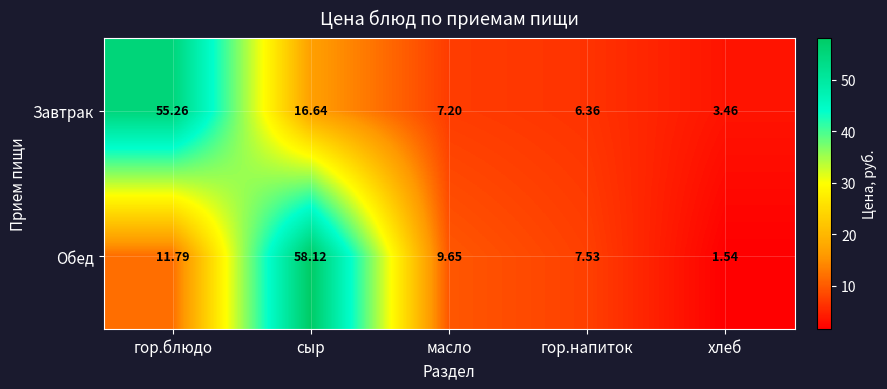

Which category has the lowest value in the Обед series?

хлеб